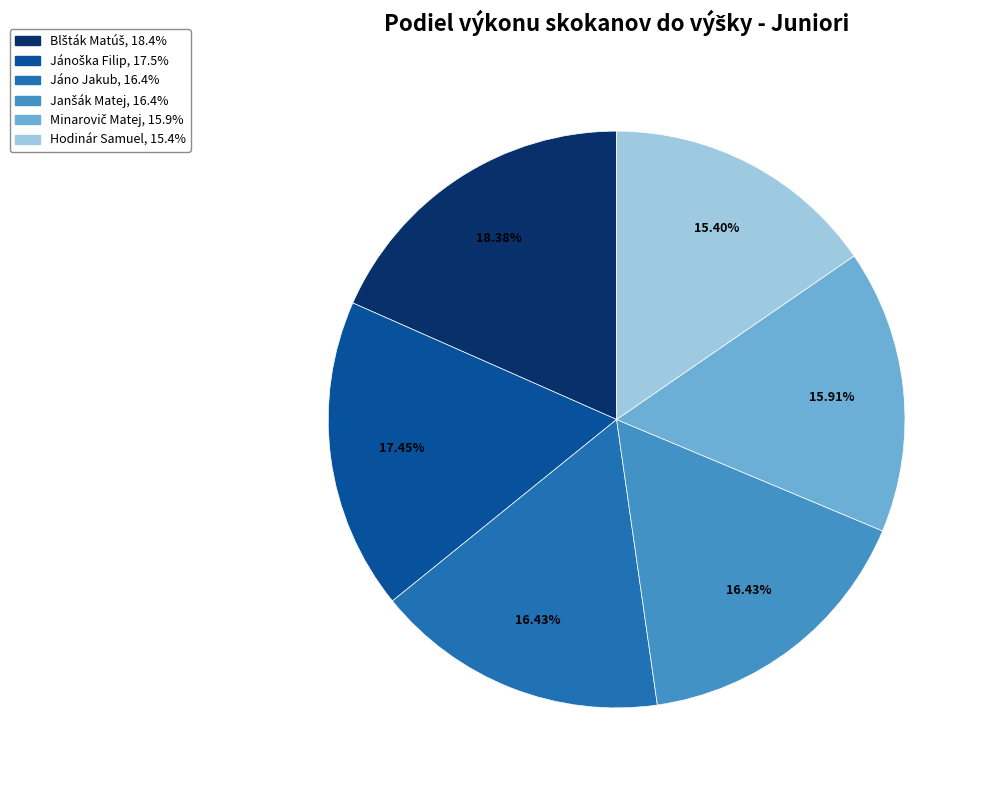

To the nearest percent, what portion does Hodinár Samuel represent?

15%